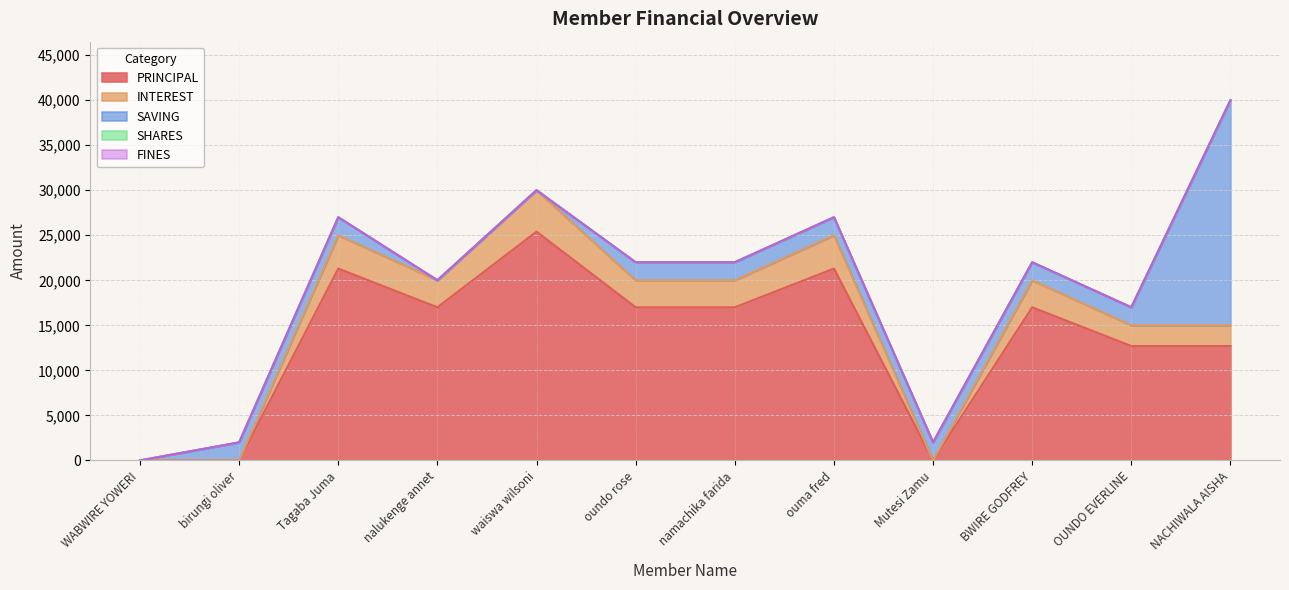

Reading left to right, transcribe all the data shown in this chart.

PRINCIPAL: 0	0	21300	17000	25400	17000	17000	21300	0	17000	12700	12700
INTEREST: 0	0	3700	3000	4600	3000	3000	3700	0	3000	2300	2300
SAVING: 0	2000	2000	0	0	2000	2000	2000	2000	2000	2000	25000
SHARES: 0	0	0	0	0	0	0	0	0	0	0	0
FINES: 0	0	0	0	0	0	0	0	0	0	0	0